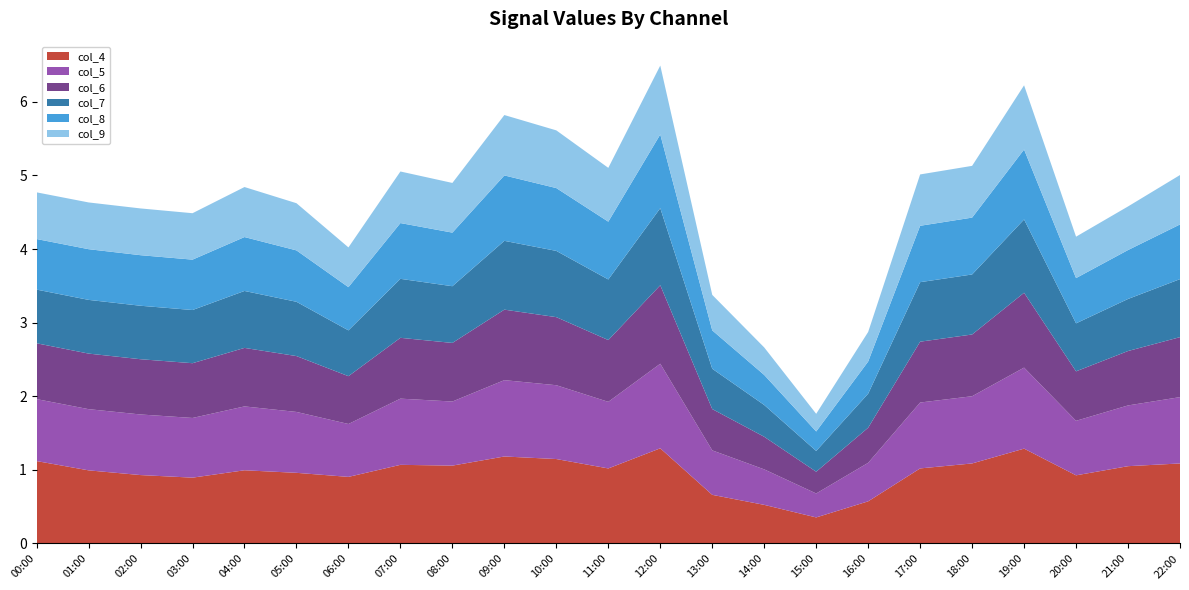

Reading left to right, list all the values displayed in this chart.

col_4: 1.1	1.0	0.9	0.9	1.0	1.0	0.9	1.1	1.1	1.2	1.1	1.0	1.3	0.7	0.5	0.4	0.6	1.0	1.1	1.3	0.9	1.1	1.1
col_5: 0.8	0.8	0.8	0.8	0.9	0.8	0.7	0.9	0.9	1.0	1.0	0.9	1.1	0.6	0.5	0.3	0.5	0.9	0.9	1.1	0.7	0.8	0.9
col_6: 0.8	0.8	0.8	0.7	0.8	0.8	0.6	0.8	0.8	1.0	0.9	0.8	1.1	0.6	0.4	0.3	0.5	0.8	0.8	1.0	0.7	0.7	0.8
col_7: 0.7	0.7	0.7	0.7	0.8	0.7	0.6	0.8	0.8	0.9	0.9	0.8	1.0	0.5	0.4	0.3	0.5	0.8	0.8	1.0	0.7	0.7	0.8
col_8: 0.7	0.7	0.7	0.7	0.7	0.7	0.6	0.8	0.7	0.9	0.9	0.8	1.0	0.5	0.4	0.3	0.4	0.8	0.8	1.0	0.6	0.7	0.7
col_9: 0.6	0.6	0.6	0.6	0.7	0.6	0.5	0.7	0.7	0.8	0.8	0.7	0.9	0.5	0.4	0.2	0.4	0.7	0.7	0.9	0.6	0.6	0.7